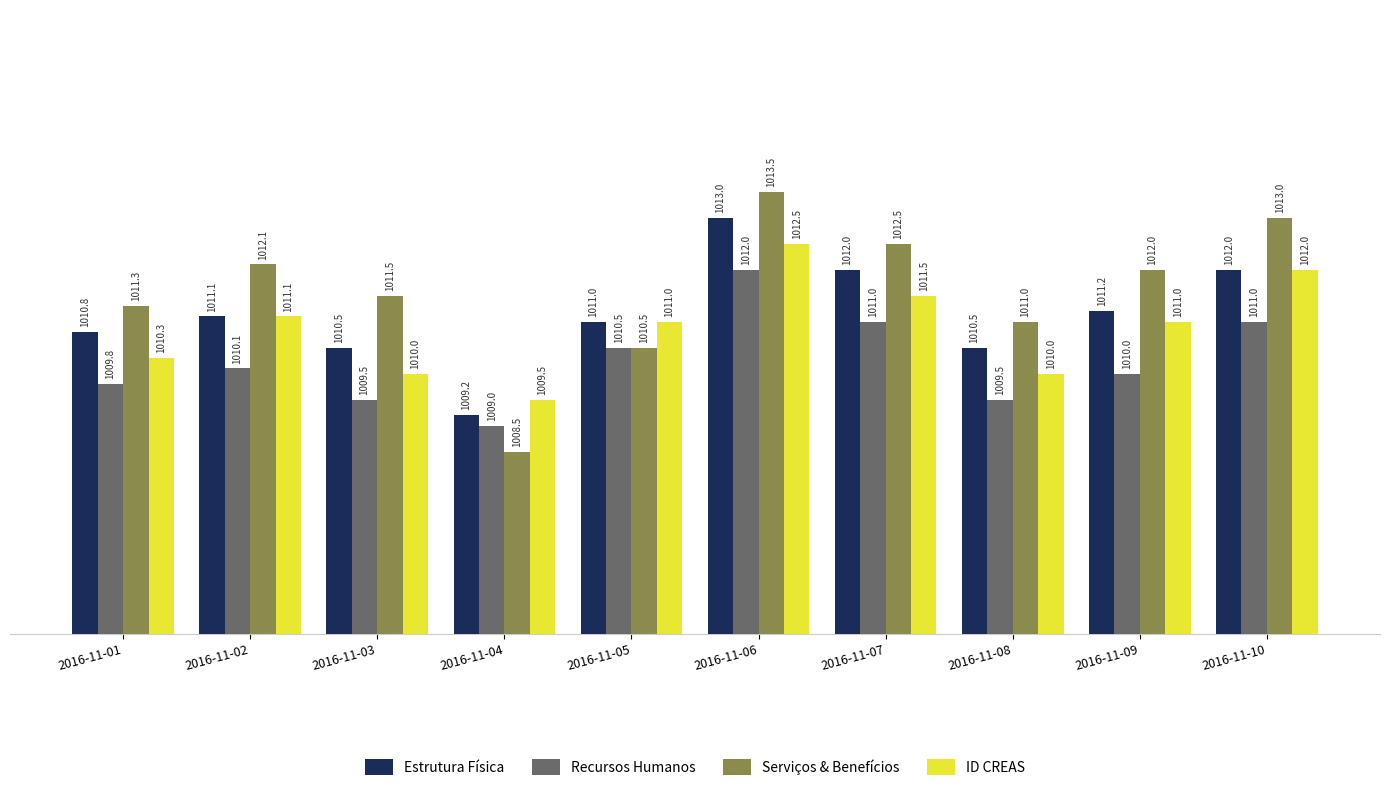

What value does the Estrutura Física series have at 2016-11-09?

1011.2